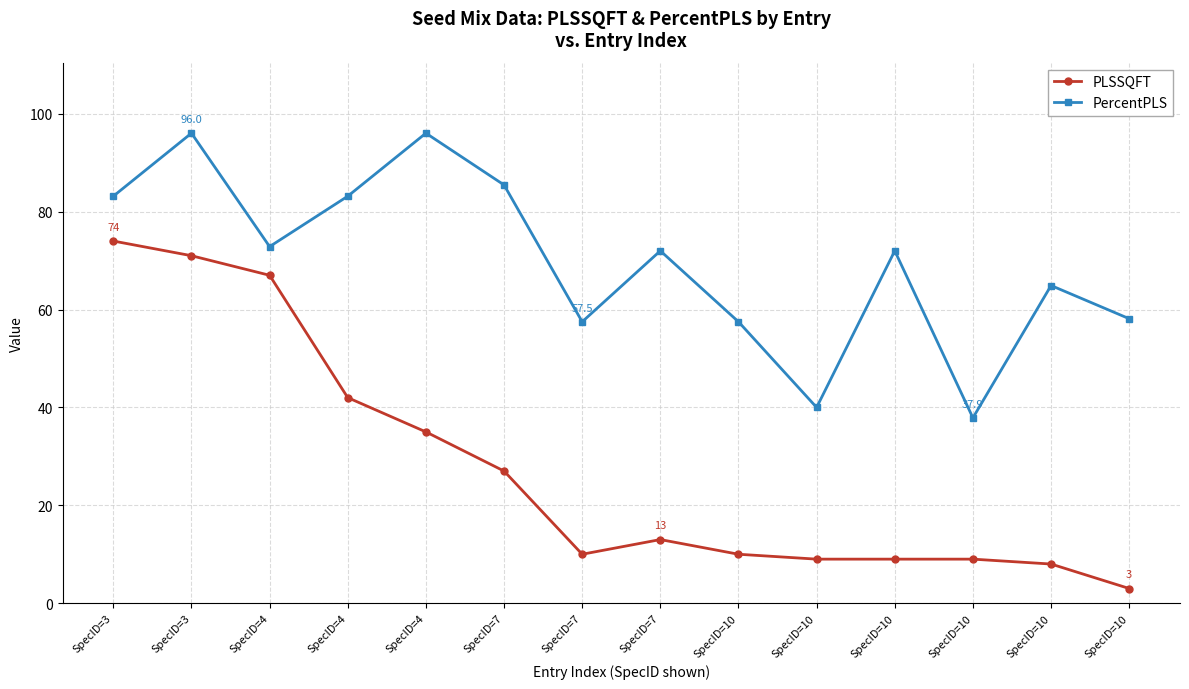

What is the difference between the maximum and second lowest values in the PLSSQFT series?

66.0